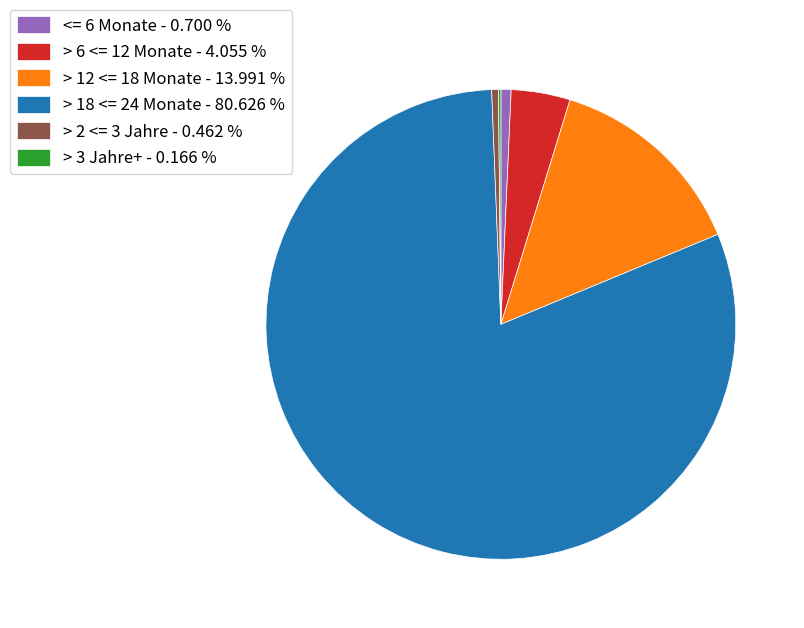

Combined, do <= 6 Monate - 0.700 % and > 2 <= 3 Jahre - 0.462 % account for over 50%?

No